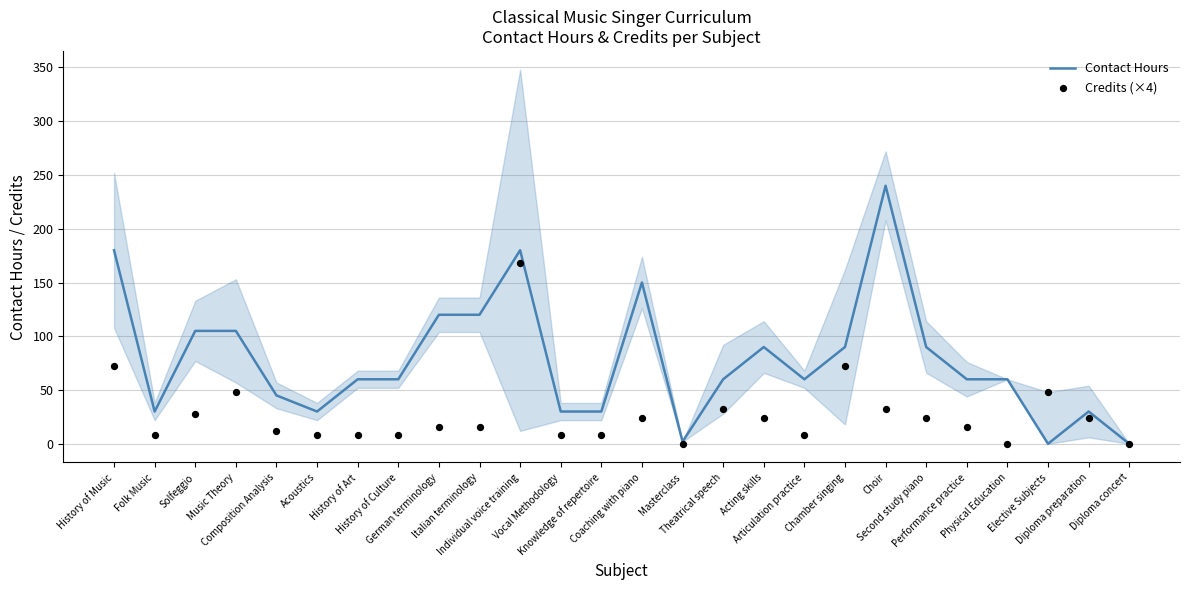

What is the total value across all series at Vocal Methodology?

38